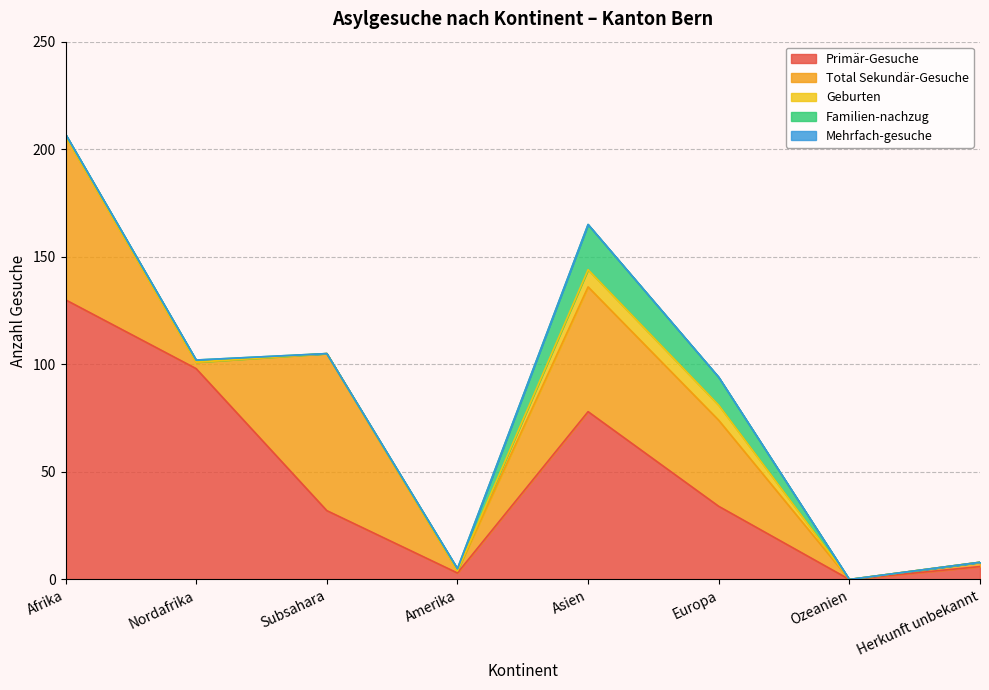

Reading right to left, transcribe all the data shown in this chart.

Primär-Gesuche: 6	0	34	78	3	32	98	130
Total Sekundär-Gesuche: 2	0	40	58	1	73	3	76
Geburten: 0	0	7	8	0	0	0	0
Familien-nachzug: 0	0	13	21	1	0	1	1
Mehrfach-gesuche: 0	0	0	0	0	0	0	0